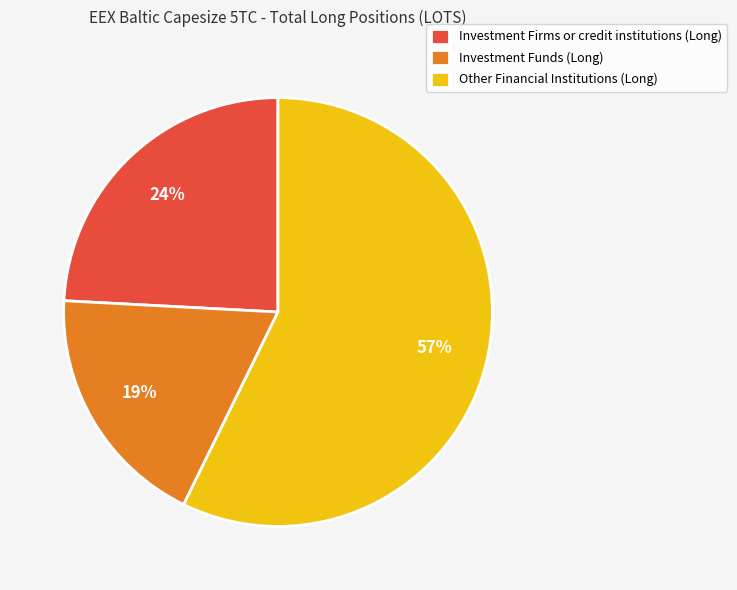

Rank the categories by value from lowest to highest.

Investment Funds (Long), Investment Firms or credit institutions (Long), Other Financial Institutions (Long)